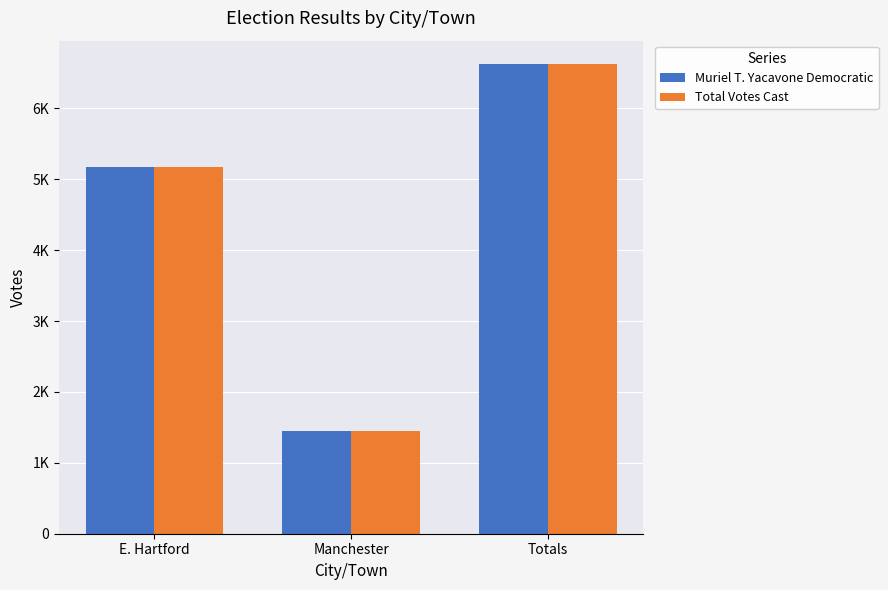

What are all the series names shown in the legend?

Muriel T. Yacavone Democratic, Total Votes Cast